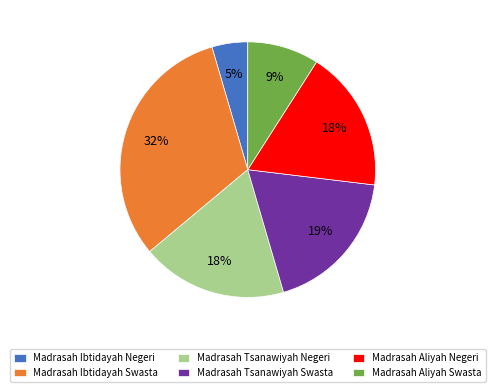

To the nearest percent, what is the difference between the largest and smallest slice percentages?

27%